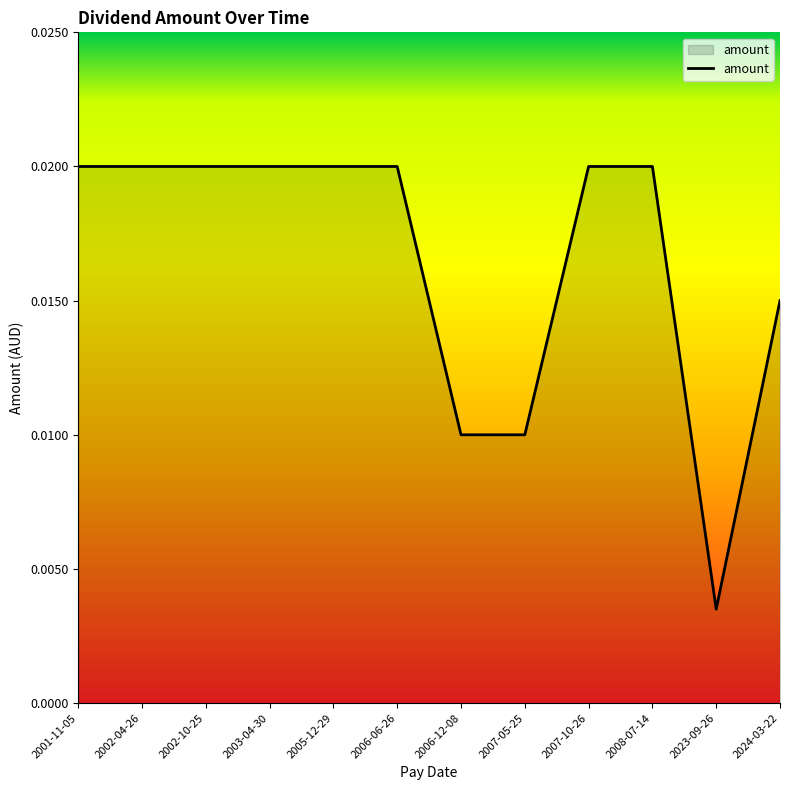

Where is the data nearest to the value 0?

2023-09-26